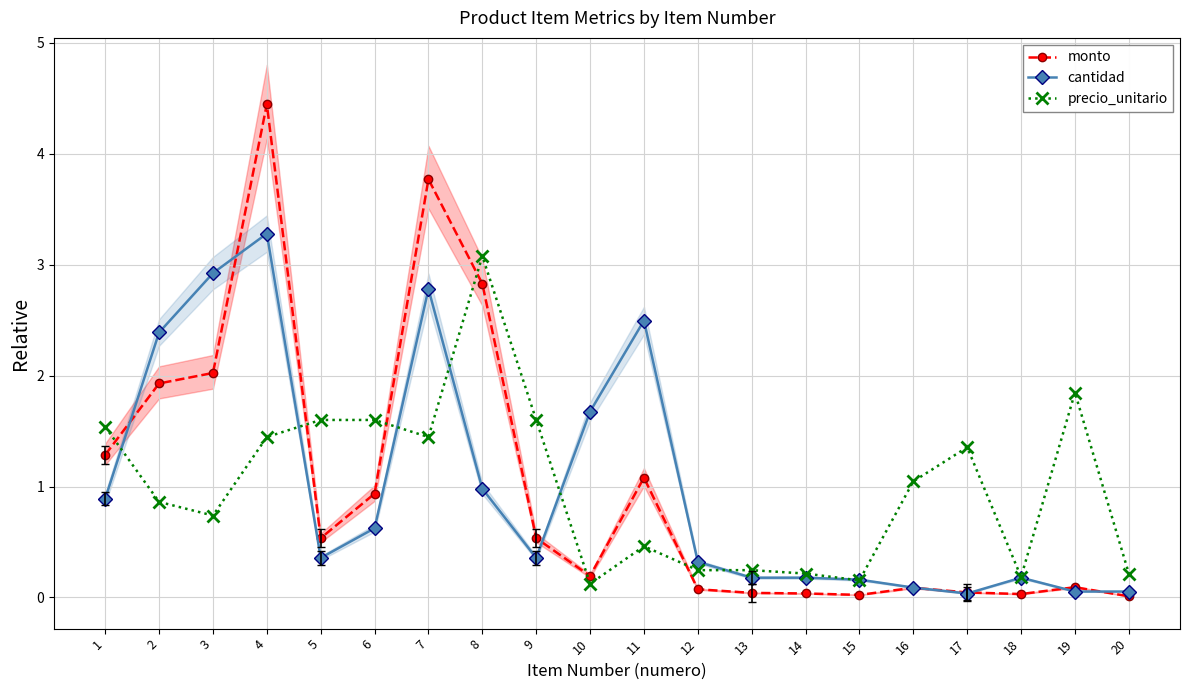

What is the difference between the maximum and second lowest values in the cantidad series?

3.2